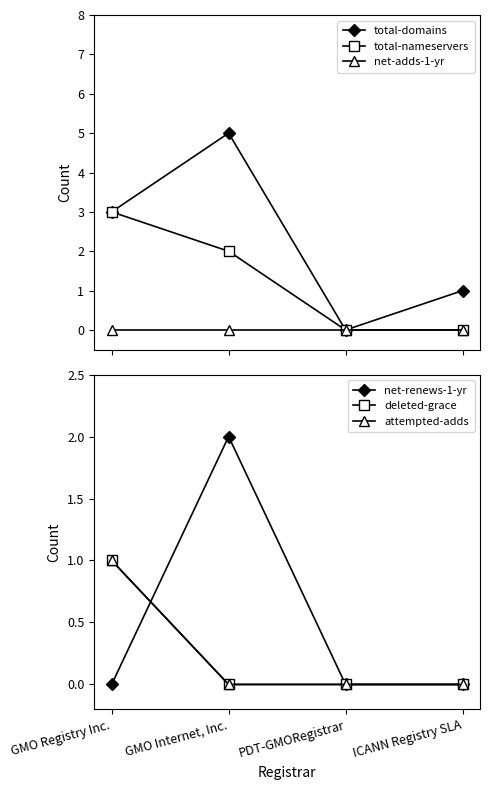

True or false: attempted-adds and net-renews-1-yr cross at least once.

True